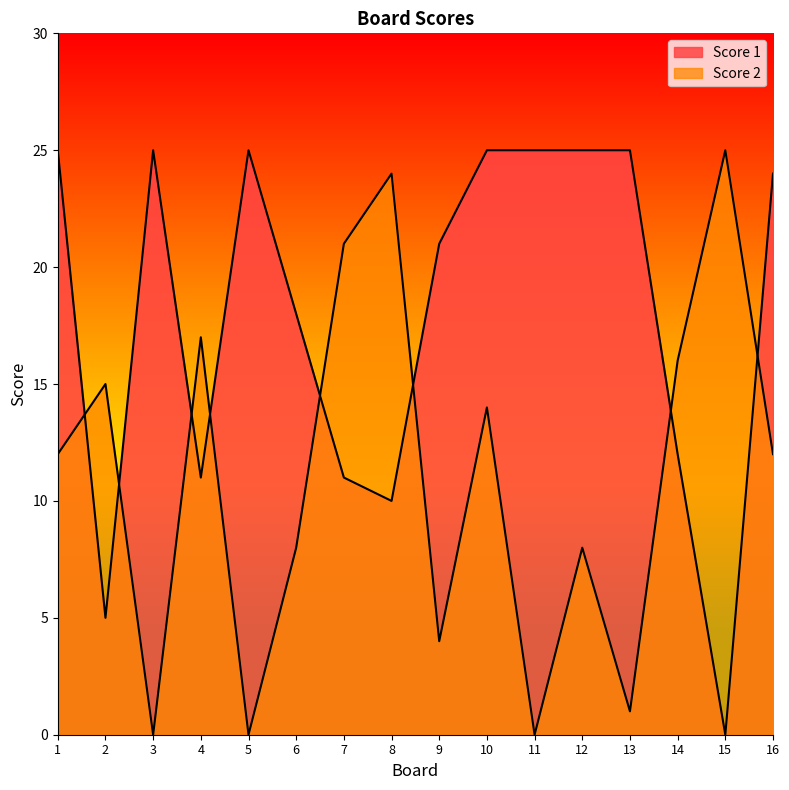

Reading right to left, transcribe all the data shown in this chart.

Score 1: 24	0	12	25	25	25	25	21	10	11	18	25	11	25	5	25
Score 2: 12	25	16	1	8	0	14	4	24	21	8	0	17	0	15	12